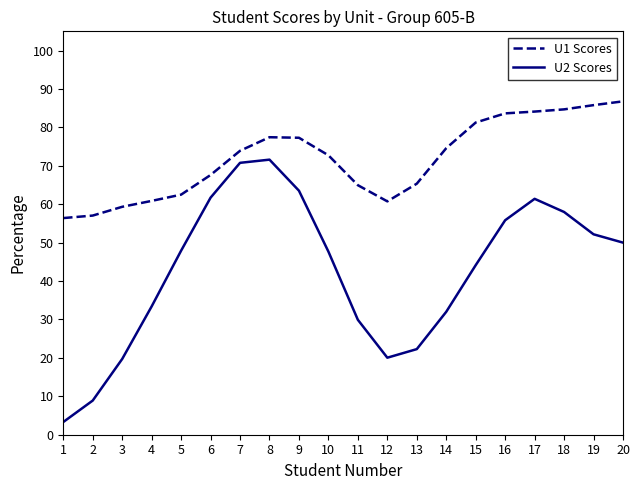

What is the sum of the U2 Scores values at 10 and 7?

118.4